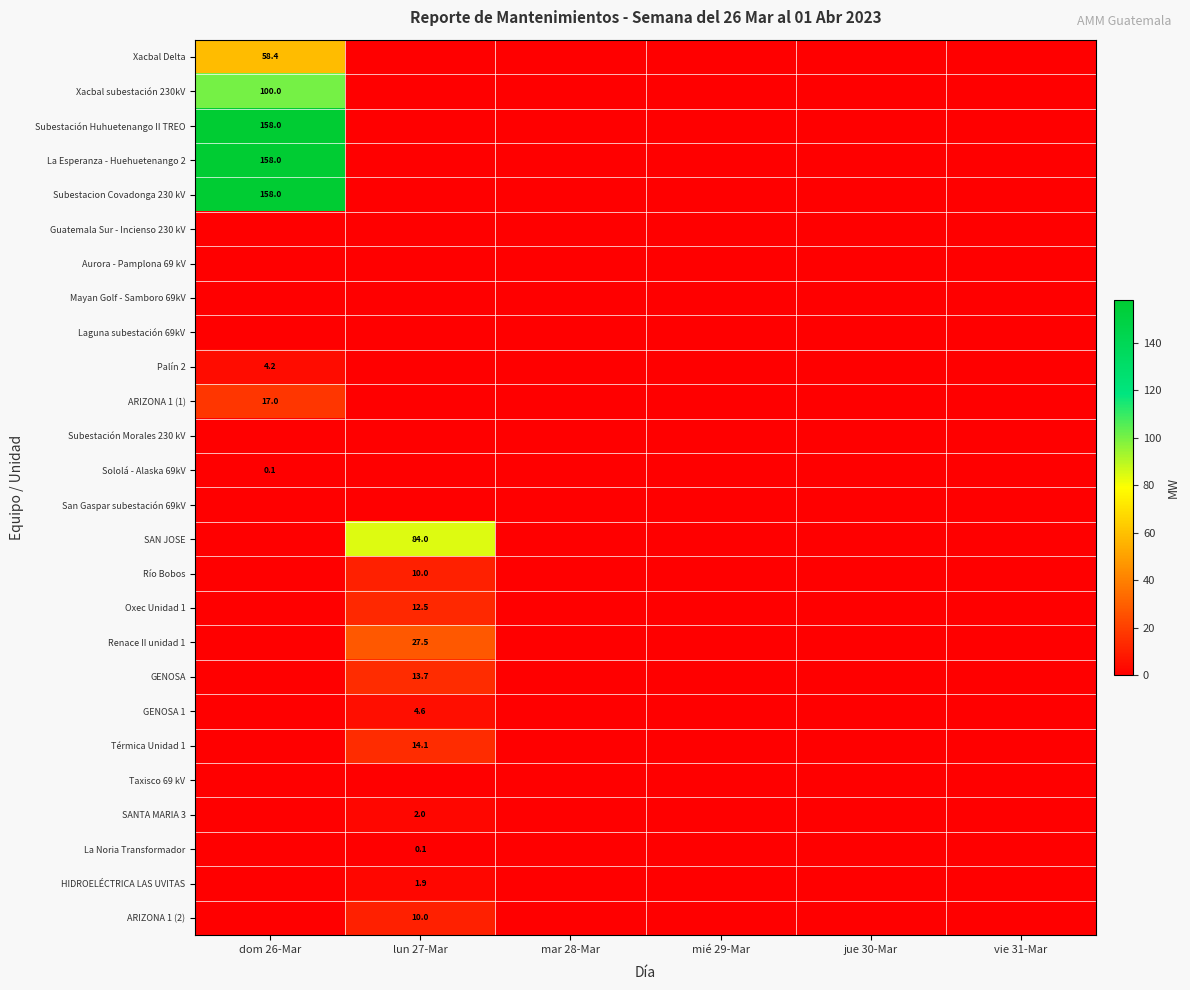

The Renace II unidad 1 series shows 37.1 at lun 27-Mar. True or false?

False